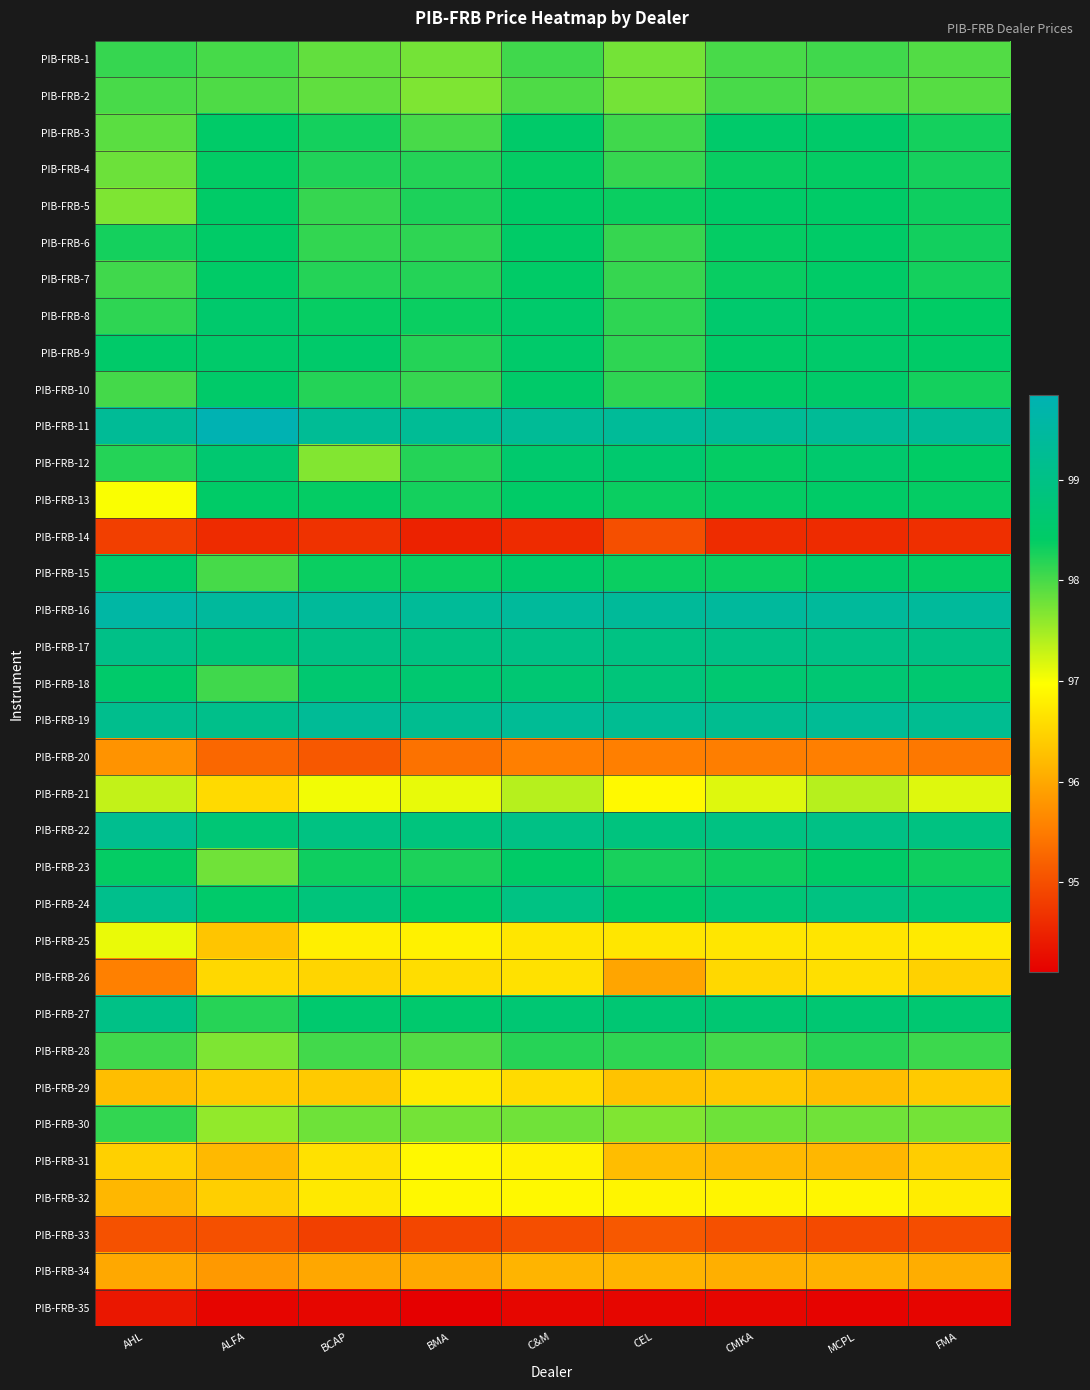

Which has a higher value, BMA or AHL?

AHL